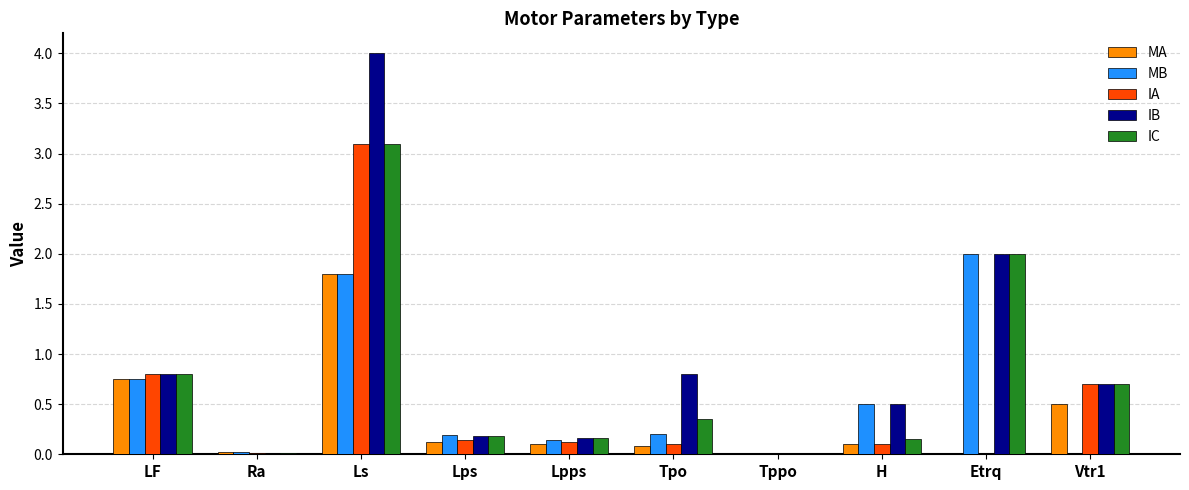

True or false: IB has a value of 0.7 at H.

False